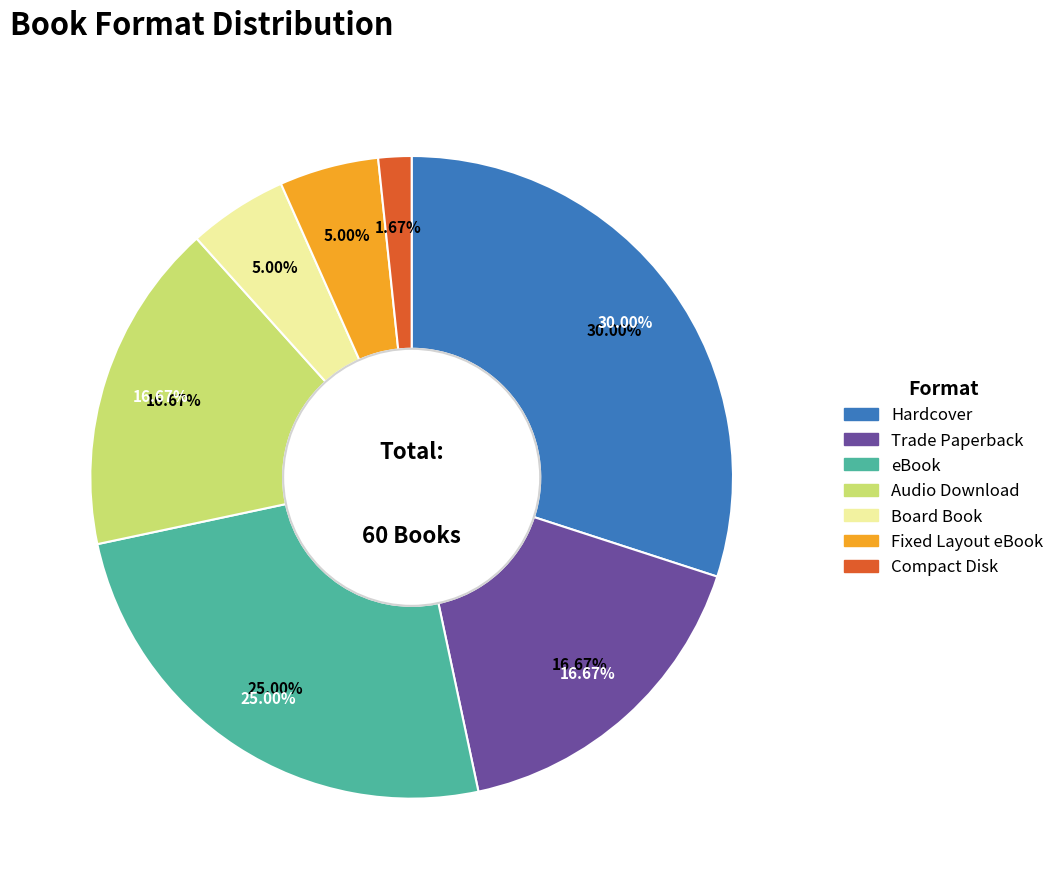

Combined, what portion of the pie is Audio Download and Compact Disk?

18.3%